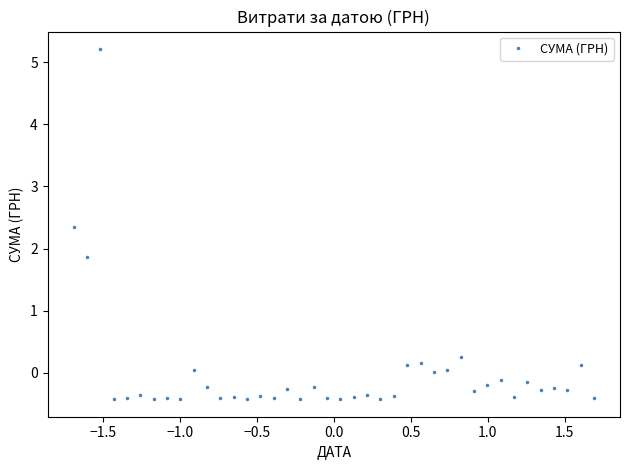

What is the minimum value shown in the chart?

-0.4